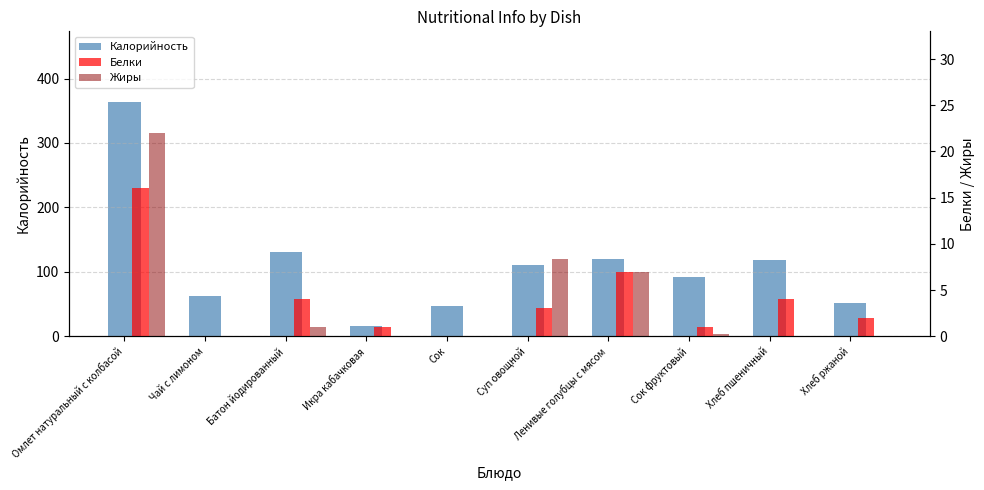

What is the maximum value shown in the chart?

364.0